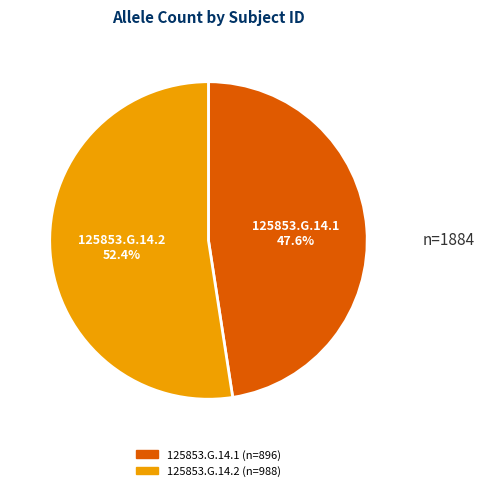

What is the total percentage of 125853.G.14.2 and 125853.G.14.1?

100.0%